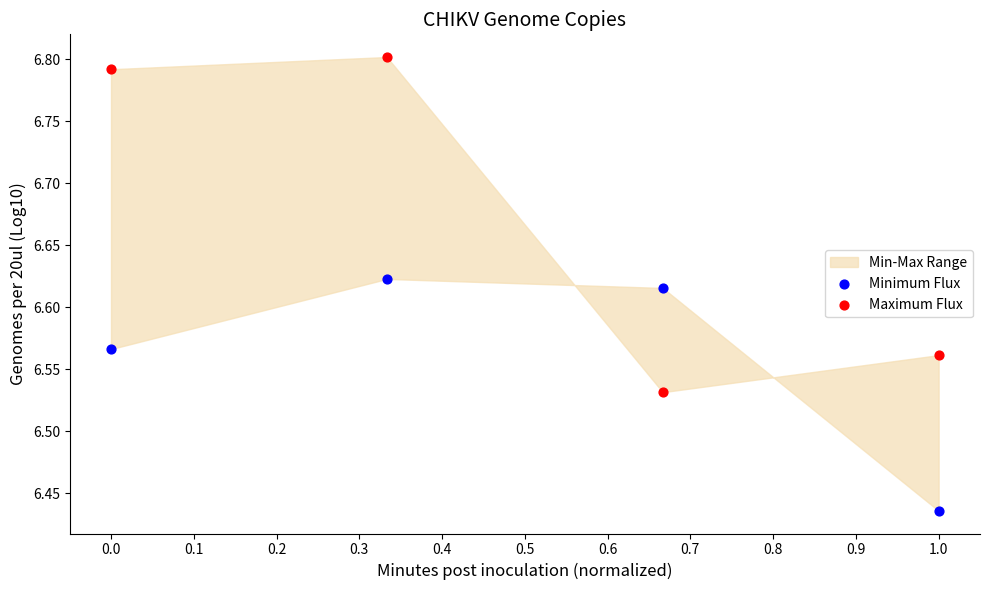

Across all data points, what is the average X value?

0.5